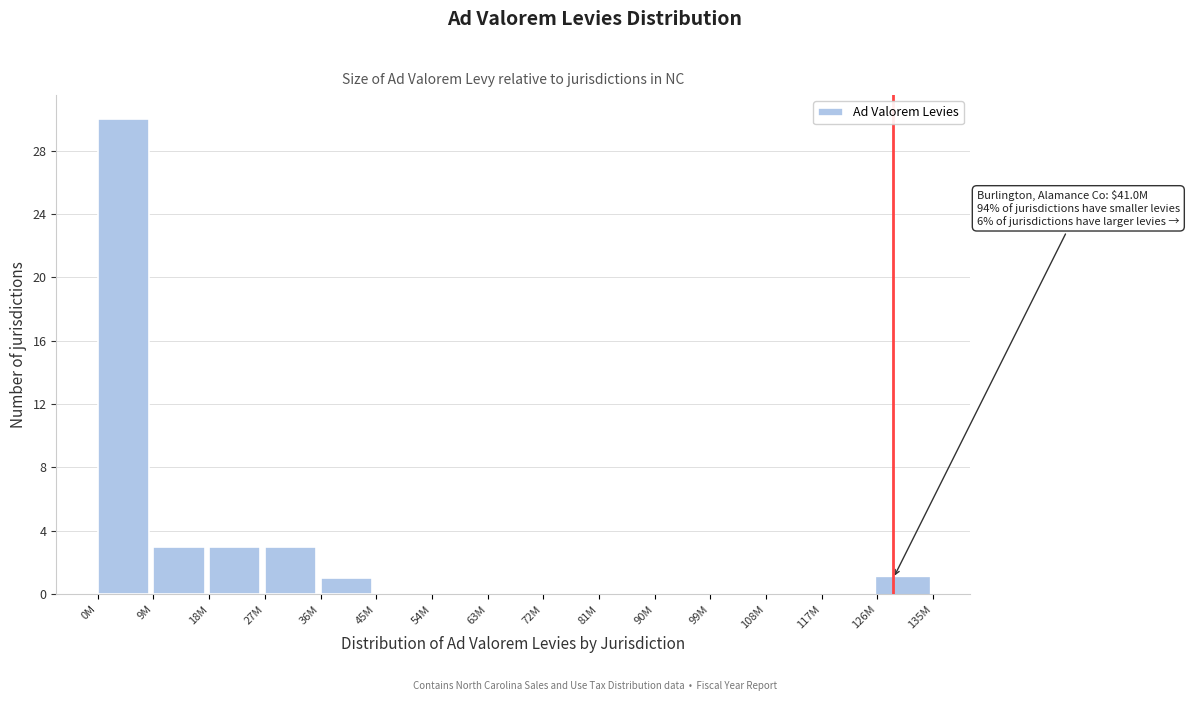

Reading right to left, extract all data points from this chart.

126M=1	117M=0	108M=0	99M=0	90M=0	81M=0	72M=0	63M=0	54M=0	45M=0	36M=1	27M=3	18M=3	9M=3	0M=30